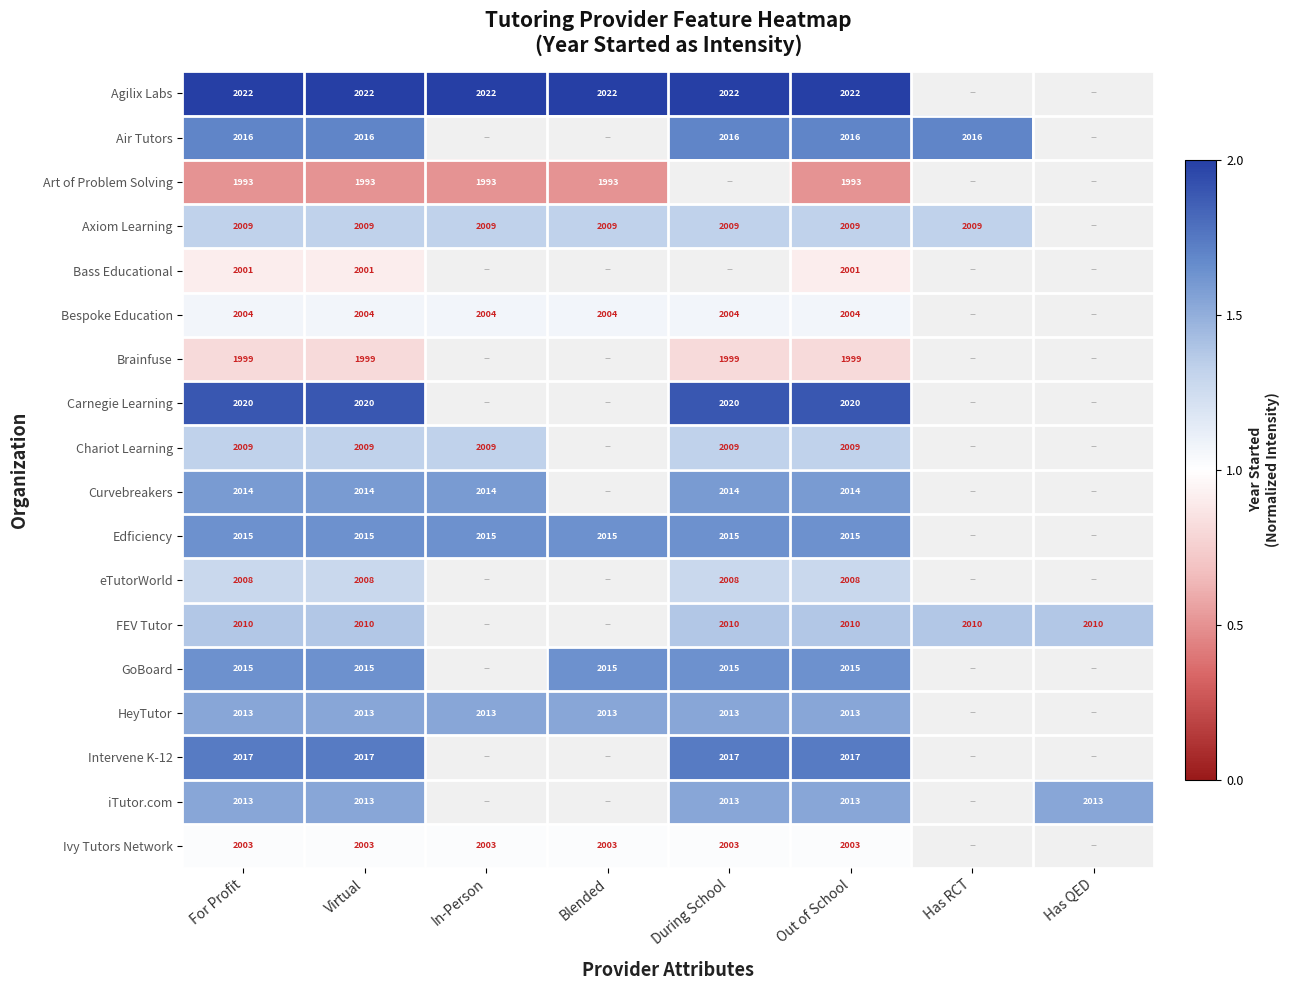

What is the total value across all series at Out of School?

36181